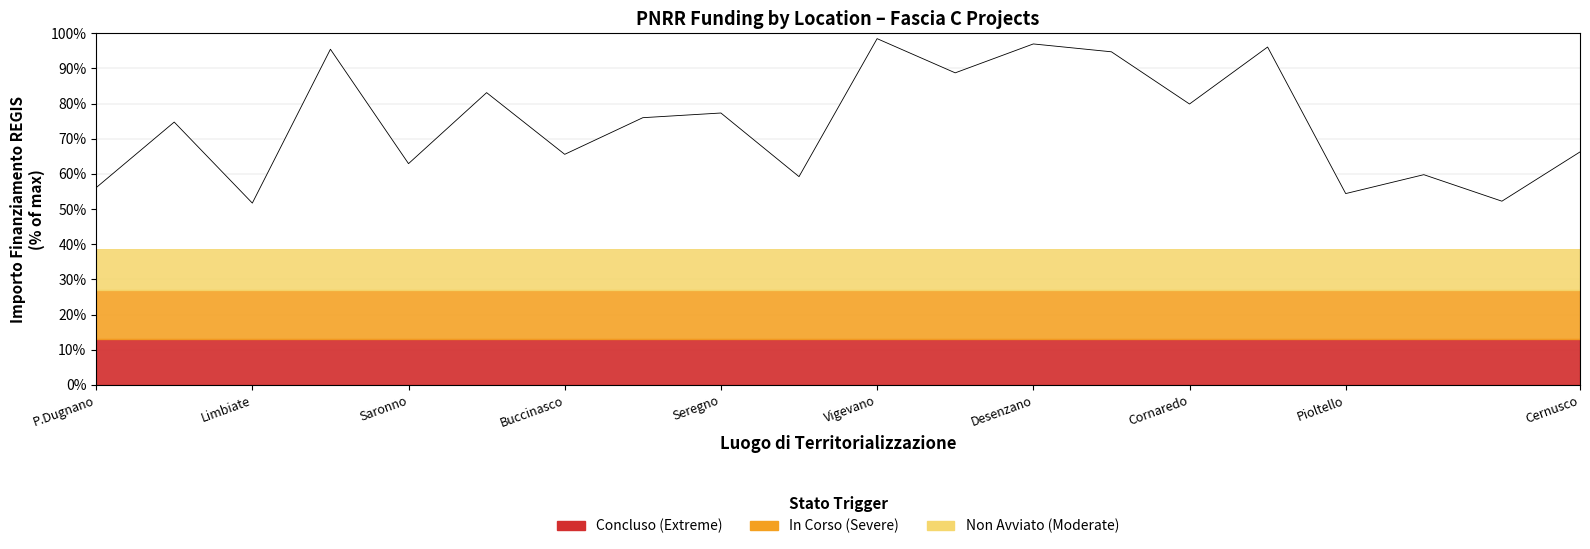

Which has a higher value, 11 or 19?

11